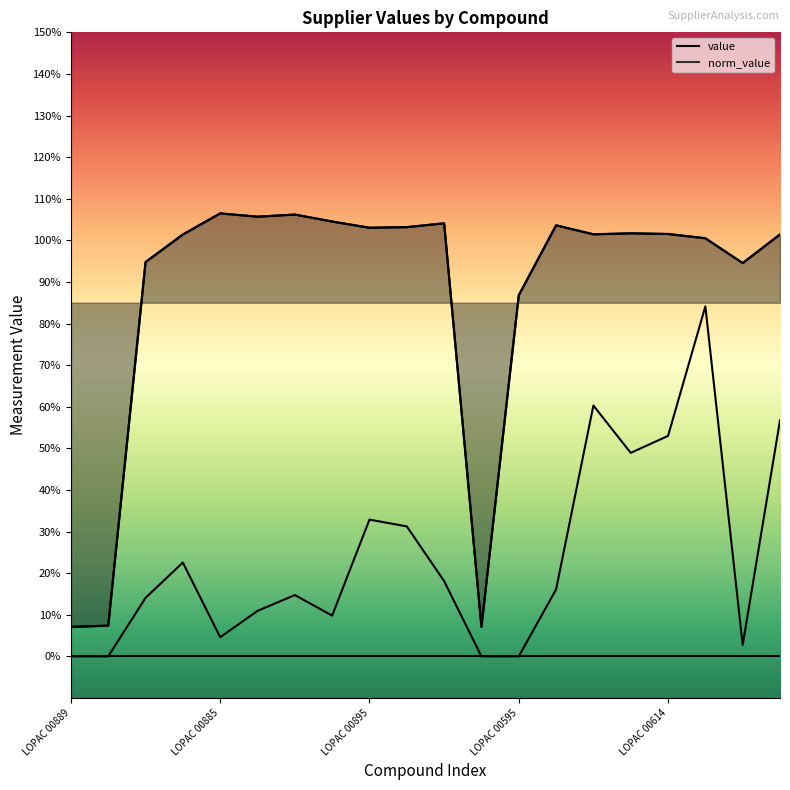

Which label corresponds to the smallest value in the chart?

LOPAC 00889